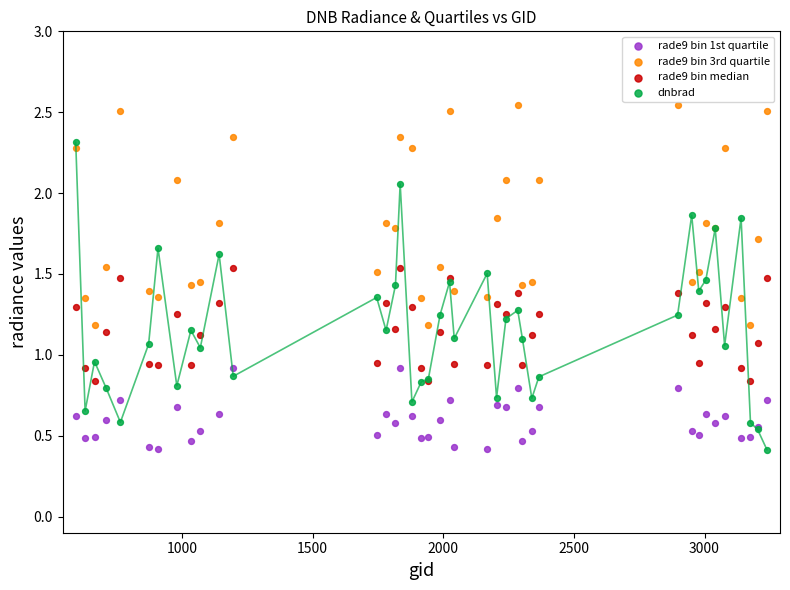

What is the X range (max minus min) for the scatter plot?

2646.0